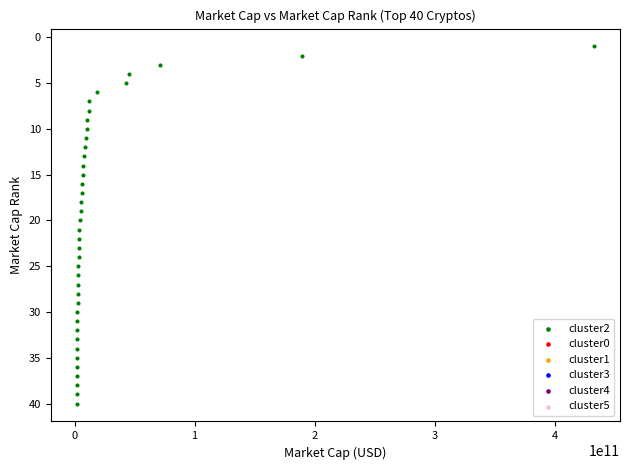

What is the range of X values (max minus min)?

431359840255